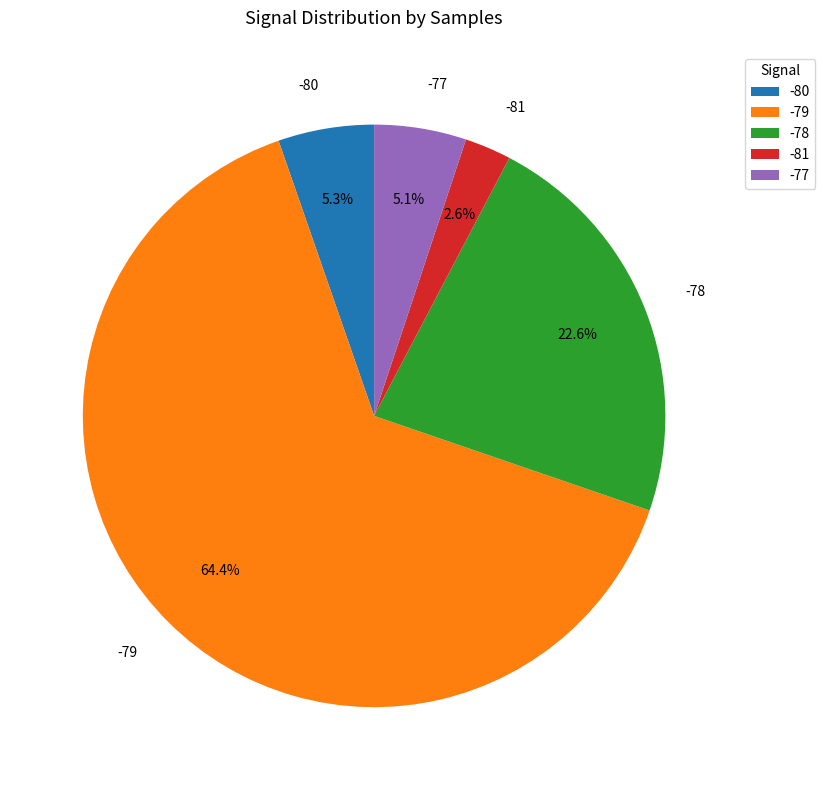

To the nearest percent, what is the combined percentage of -81 and -77?

8%